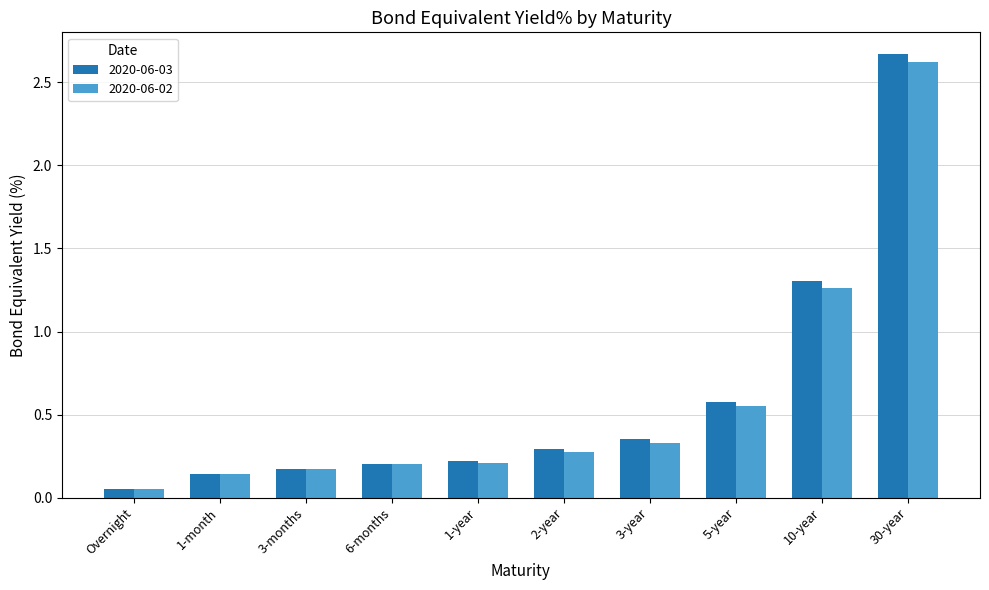

Does the chart contain stacked bars?

No